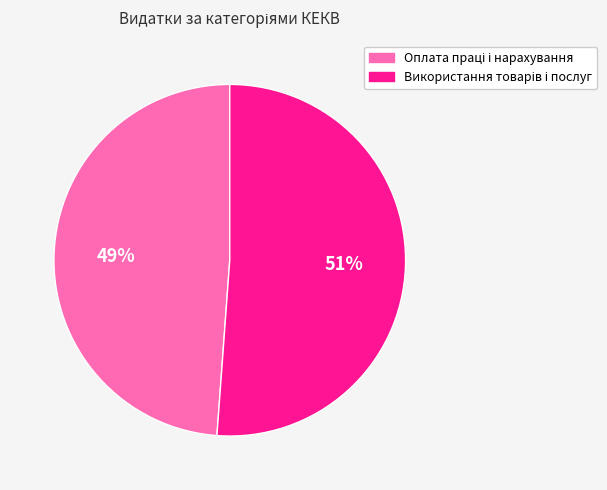

To the nearest percent, what is the difference between the largest and smallest slice percentages?

2%